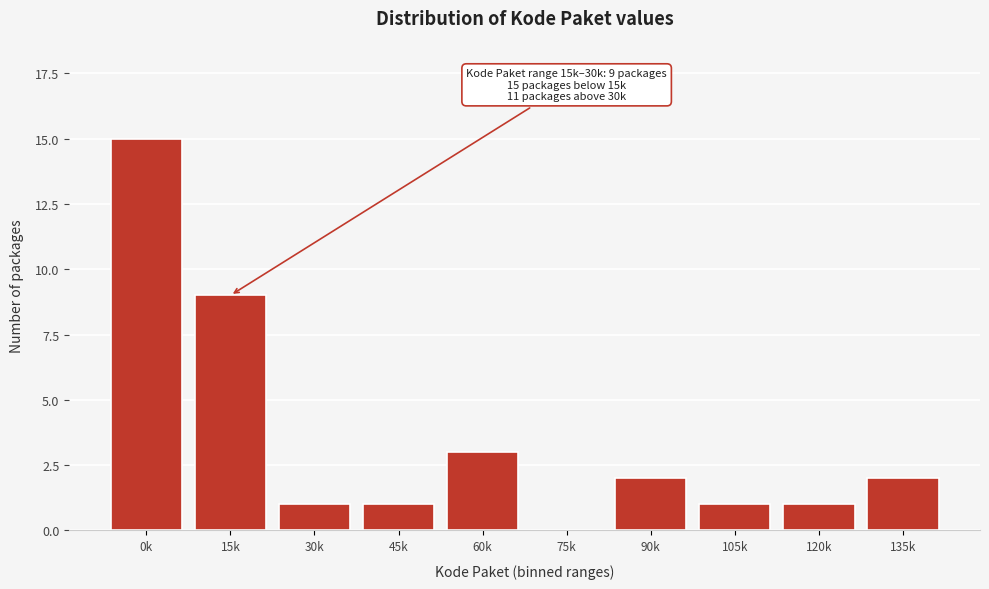

Reading right to left, what are all the values shown in this chart?

135k=2	120k=1	105k=1	90k=2	75k=0	60k=3	45k=1	30k=1	15k=9	0k=15